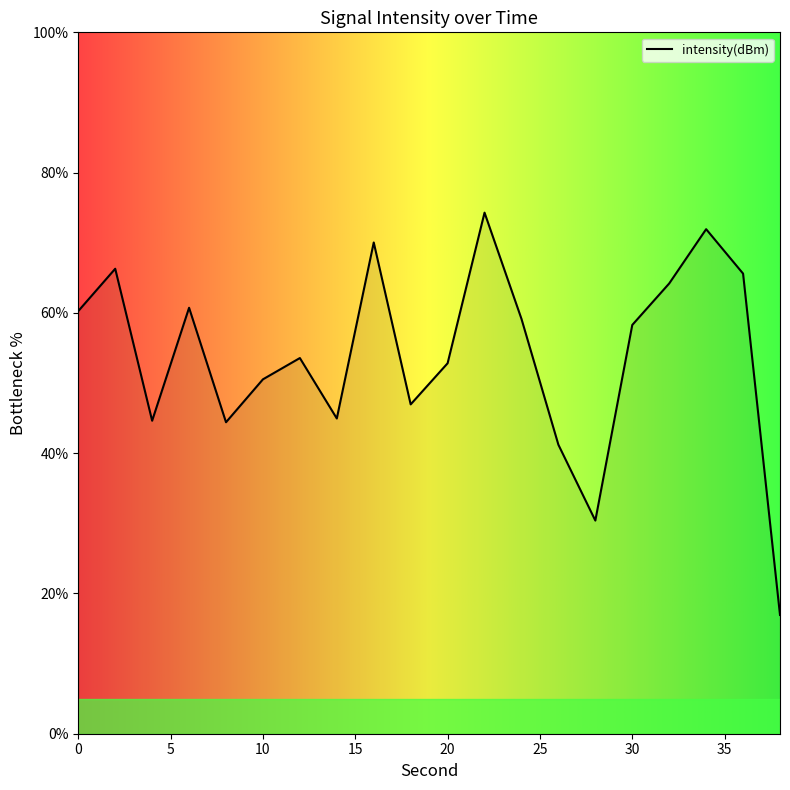

What is the difference between the maximum and minimum values?

57.4